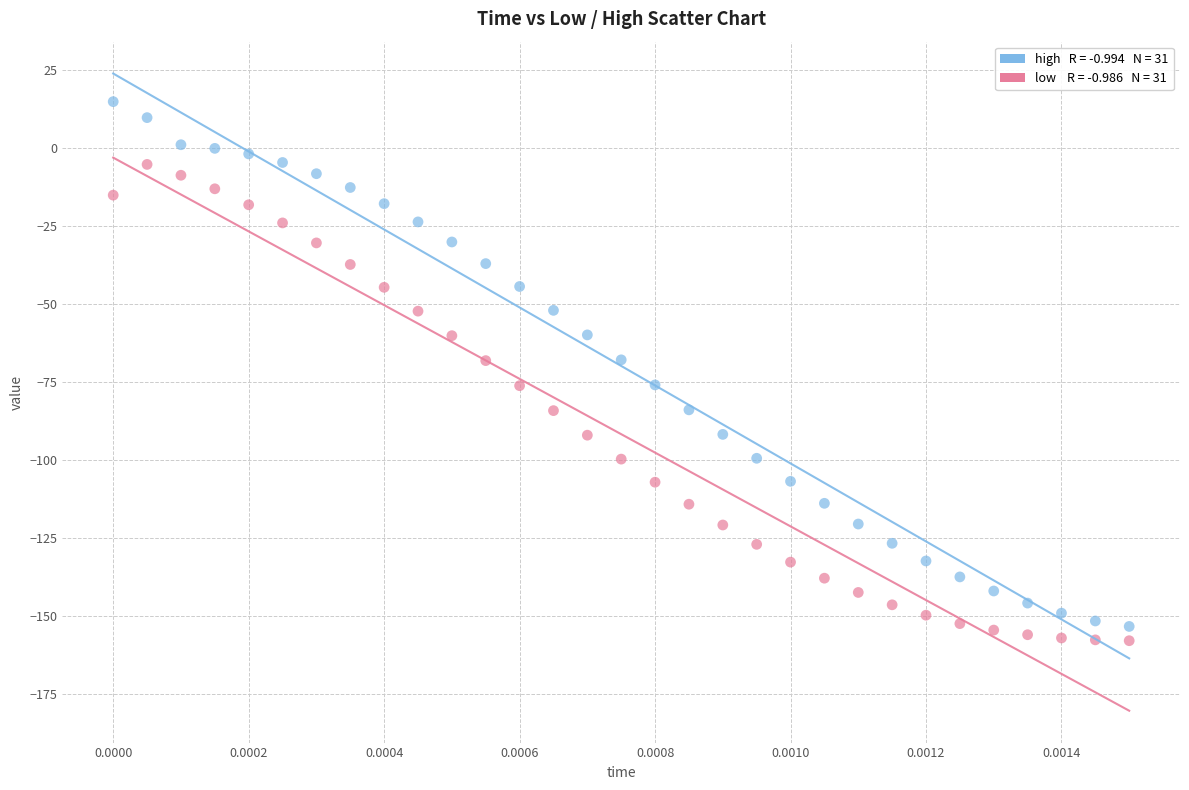

Across all data points, what is the range of Y values (max minus min)?

173.0